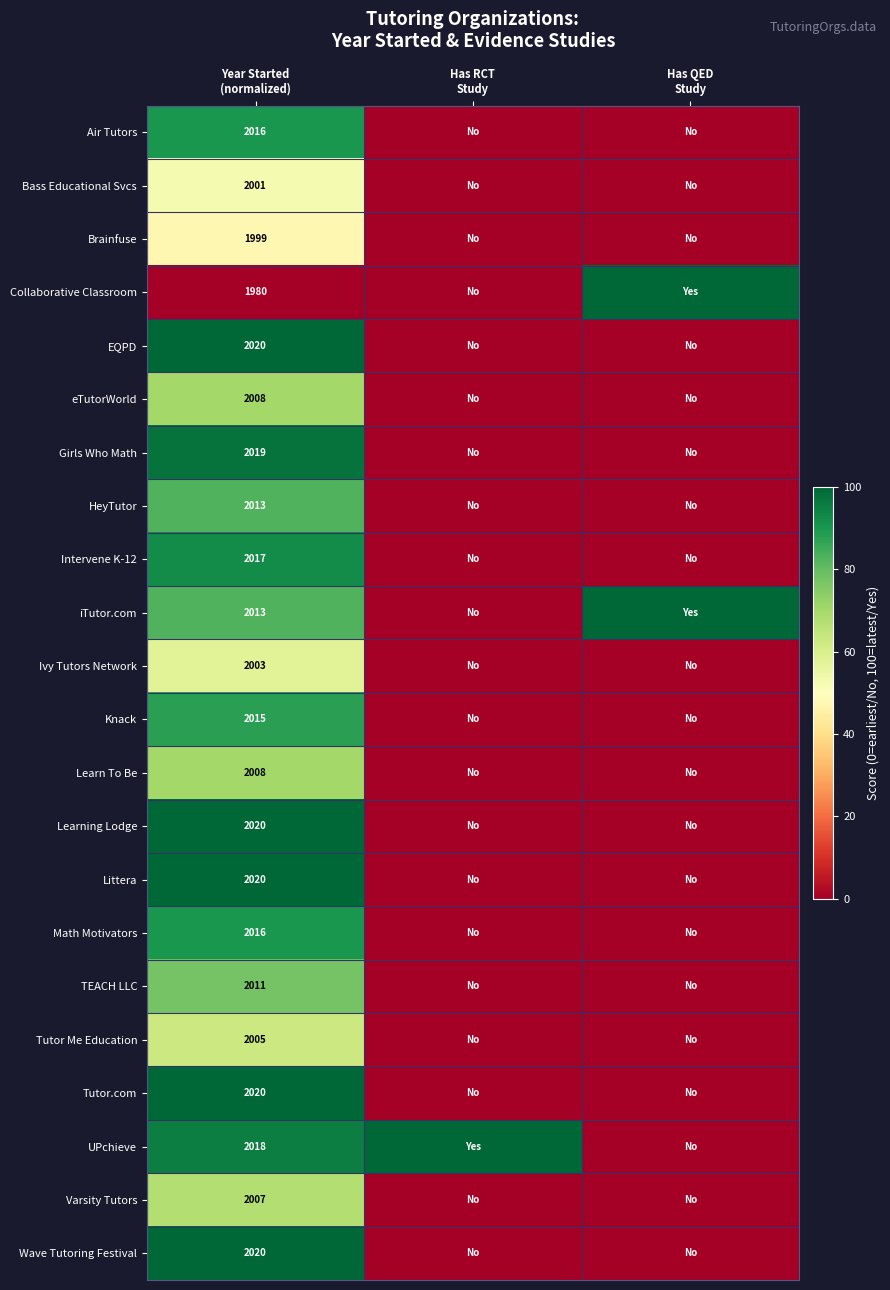

True or false: iTutor.com has a value of 23.3 at Year Started (normalized).

False